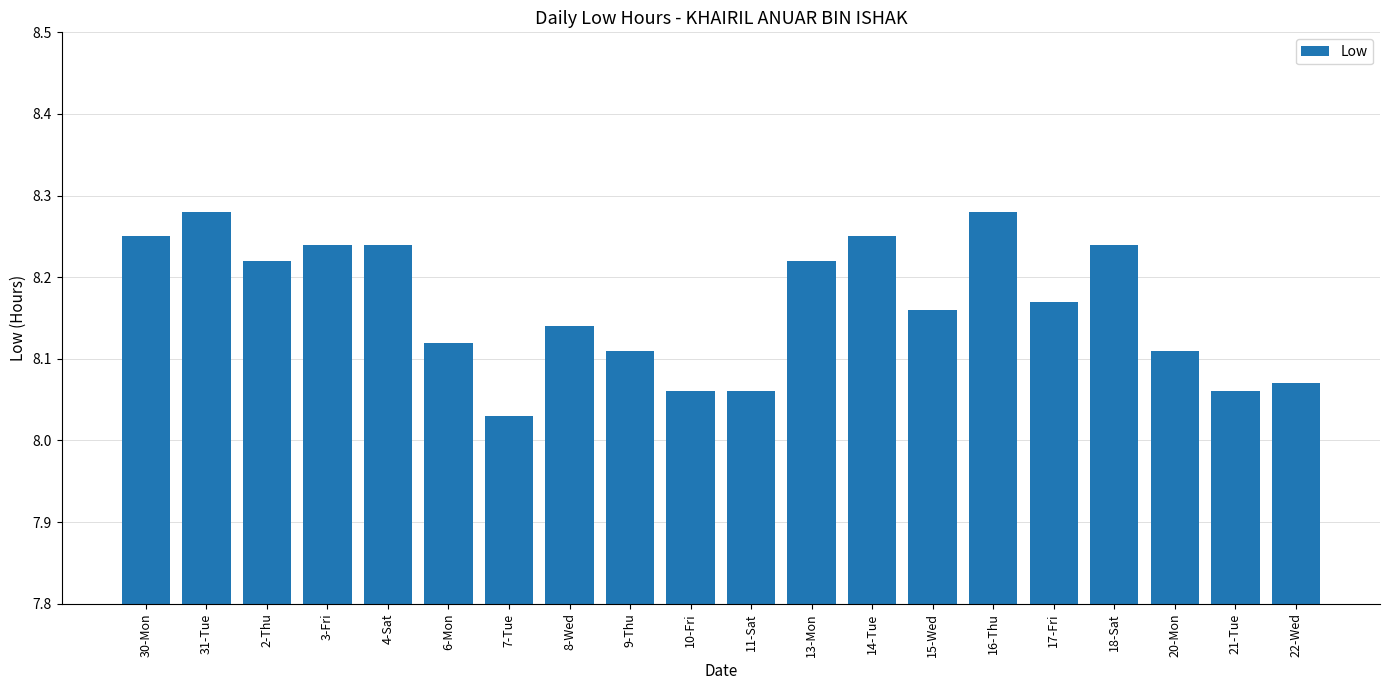

Are the bars grouped side by side (vs. stacked)?

No